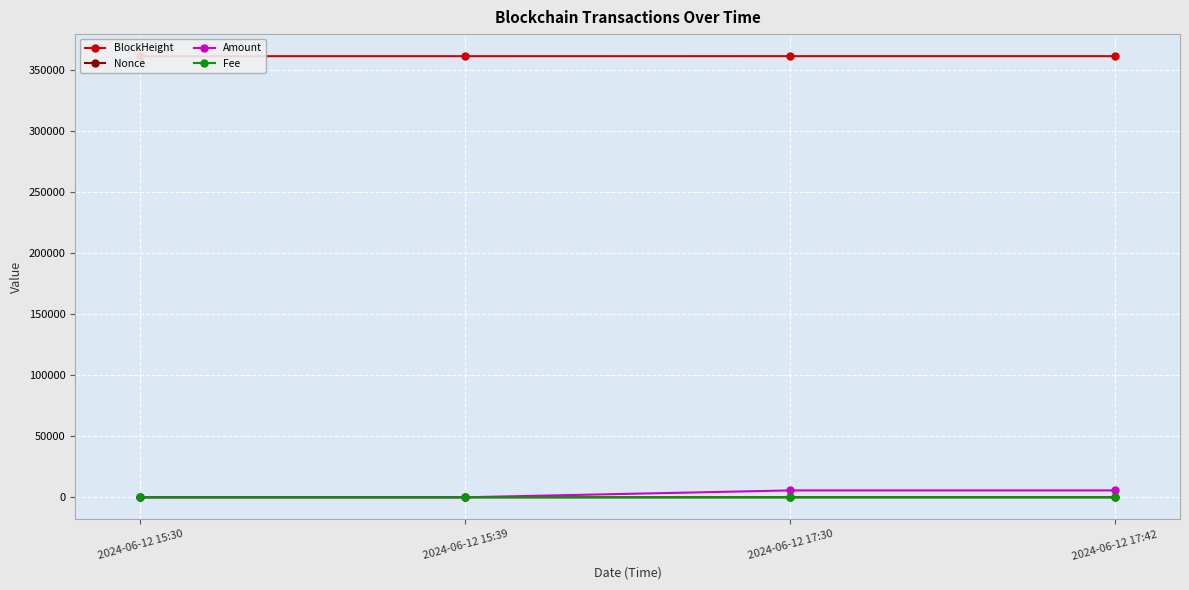

Which series ends up on top after the final intersection of Fee and Nonce?

Fee